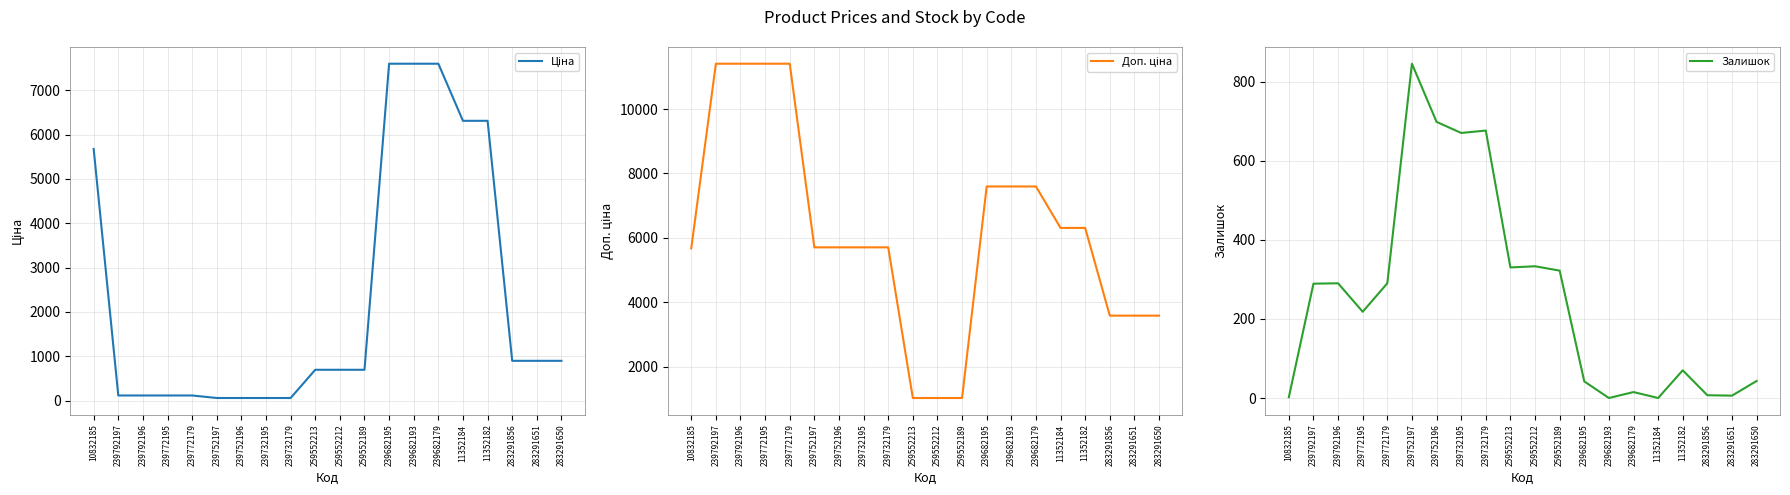

True or false: Залишок has a value of 698.0 at 239752196.

True